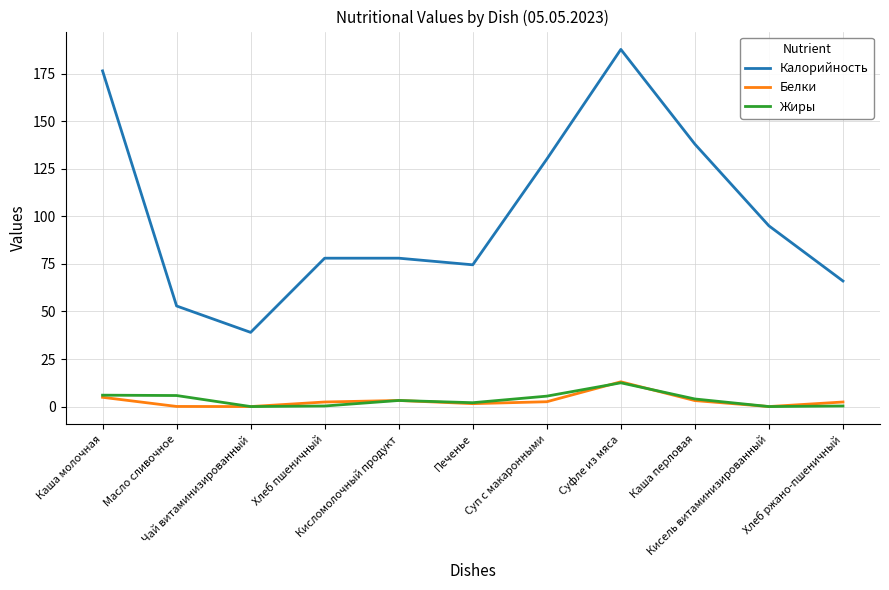

Which category has the highest value in the Жиры series?

Суфле из мяса